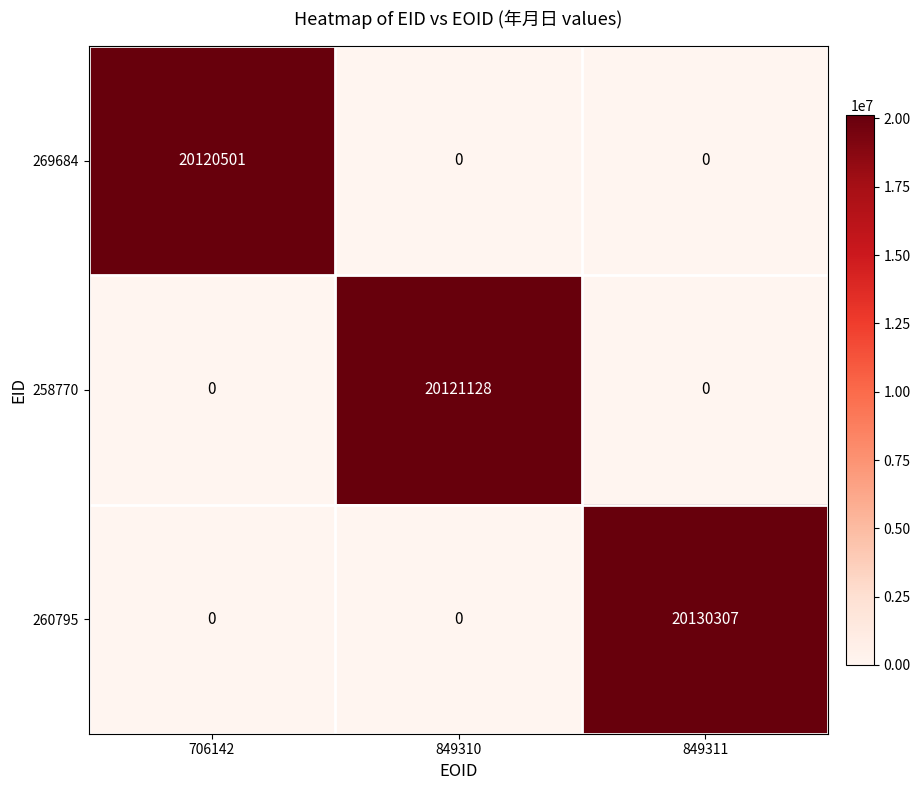

At how many categories does at least one series exceed 18065103?

3